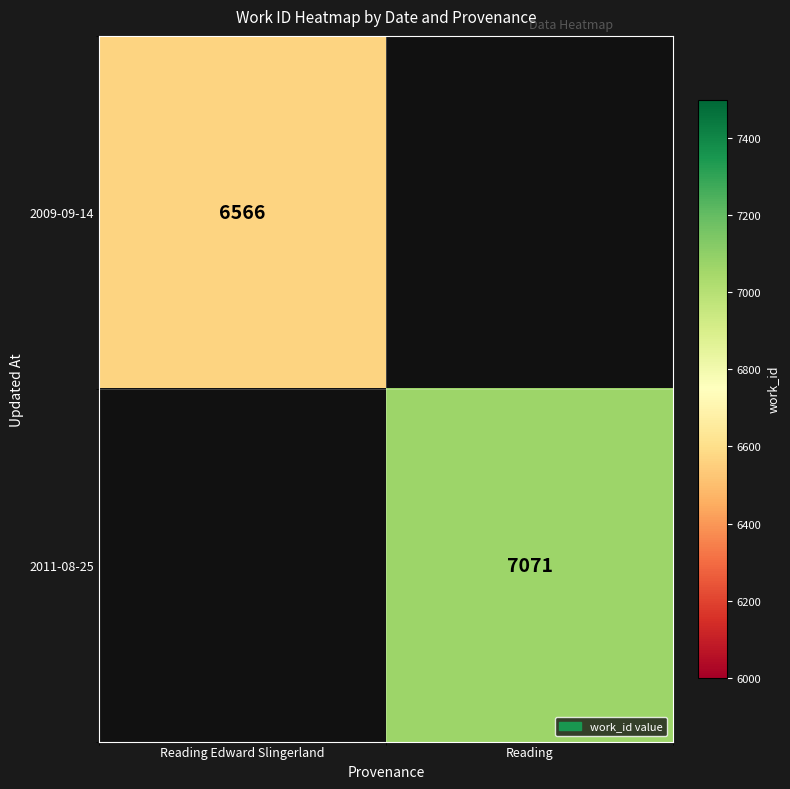

The value of 2009-09-14 at Reading Edward Slingerland is 1667. True or false?

False